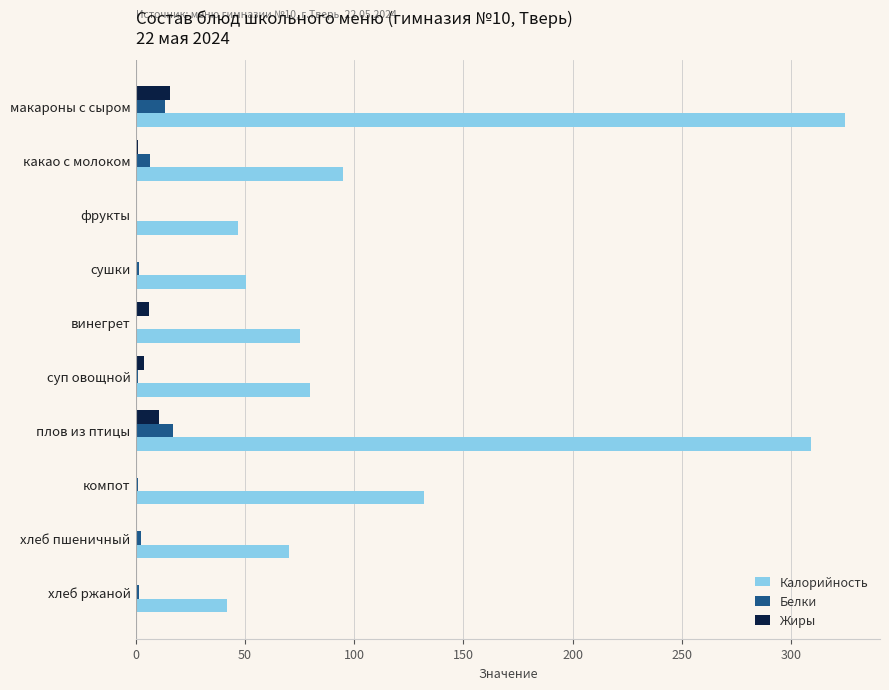

Between компот and хлеб пшеничный, which series saw the biggest shift?

Калорийность